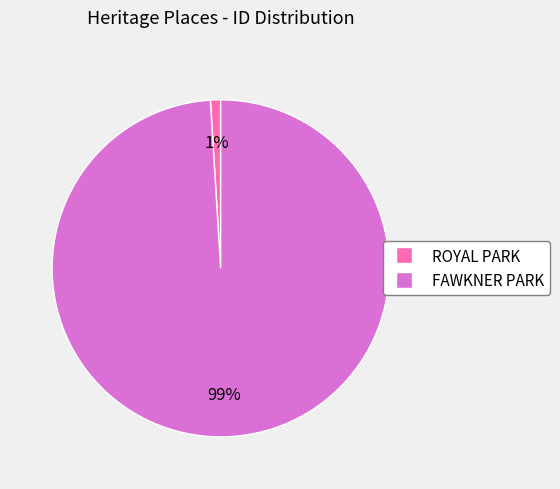

To the nearest percent, what is the difference between the largest and smallest slice percentages?

98%